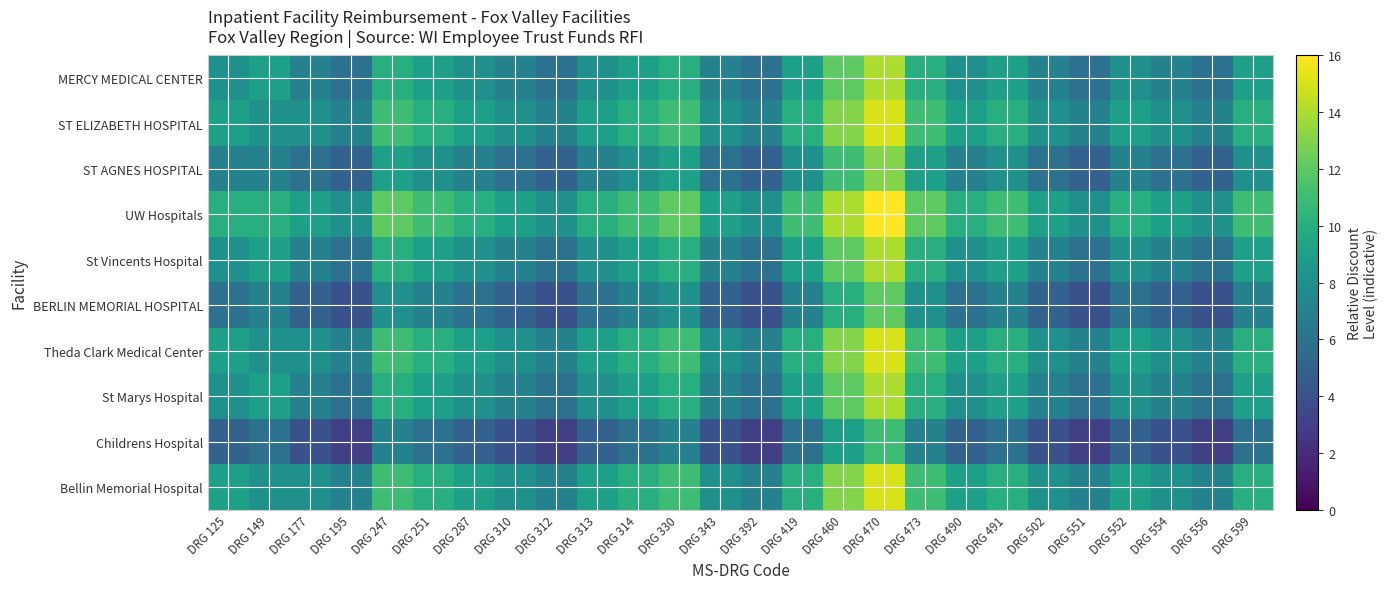

What is the total value across all series at DRG 247?

99